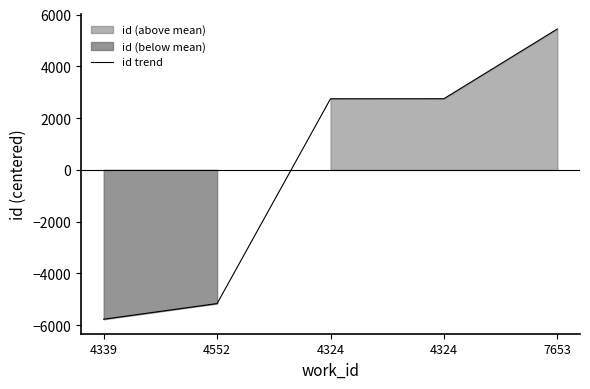

Reading left to right, list all the values displayed in this chart.

4339=-5768.8	4552=-5163.8	4324=2745.2	4324=2747.2	7653=5440.2